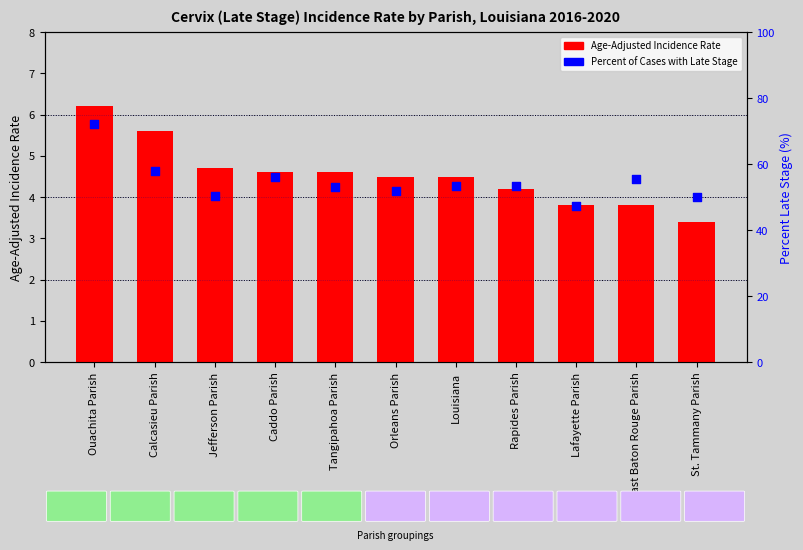

Which series has the largest total across all categories?

Percent of Cases with Late Stage